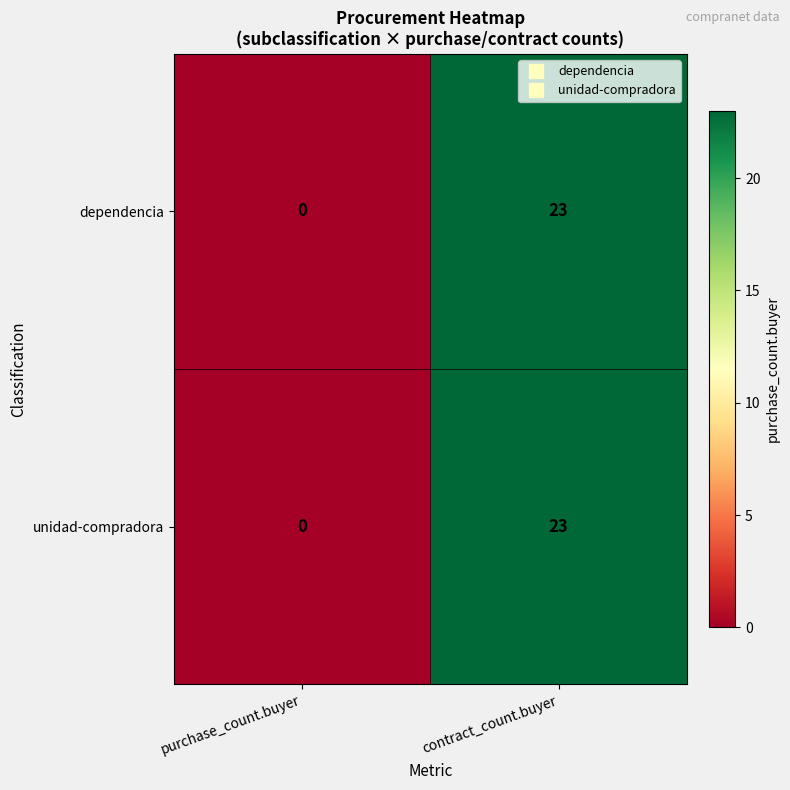

Which label corresponds to the smallest value in the chart?

purchase_count.buyer